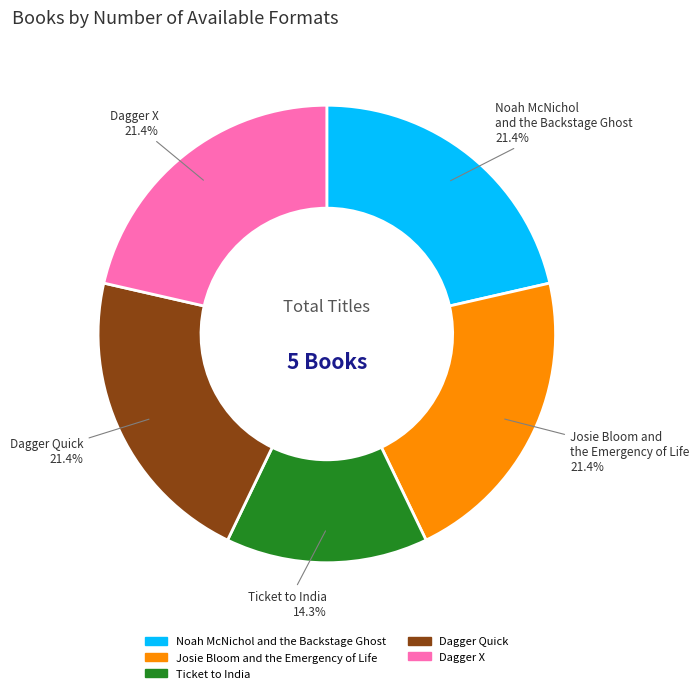

How many slices are in this pie chart?

5